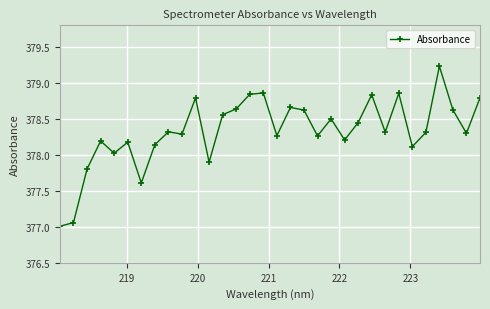

What is the sum of all values?

12106.6